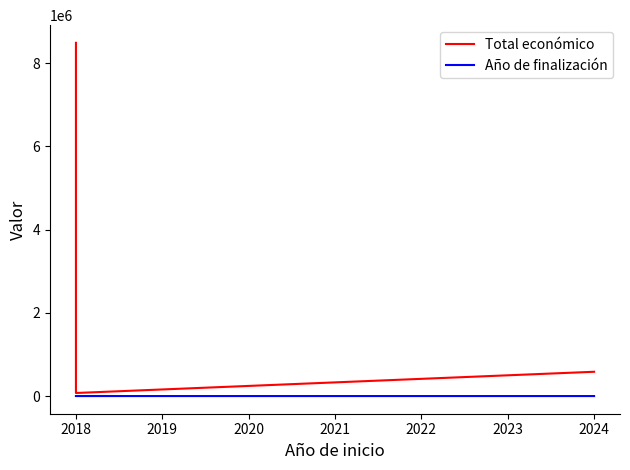

How many values in the Año de finalización series exceed 2018?

1